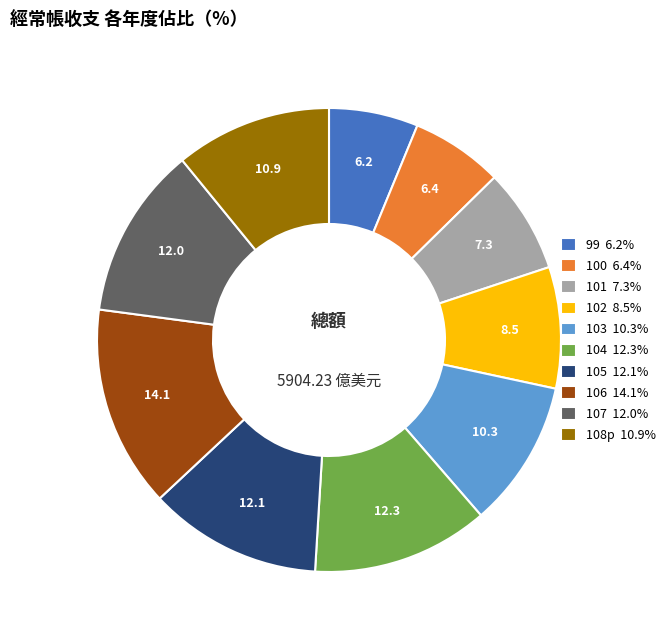

Count the number of slices in the pie.

10